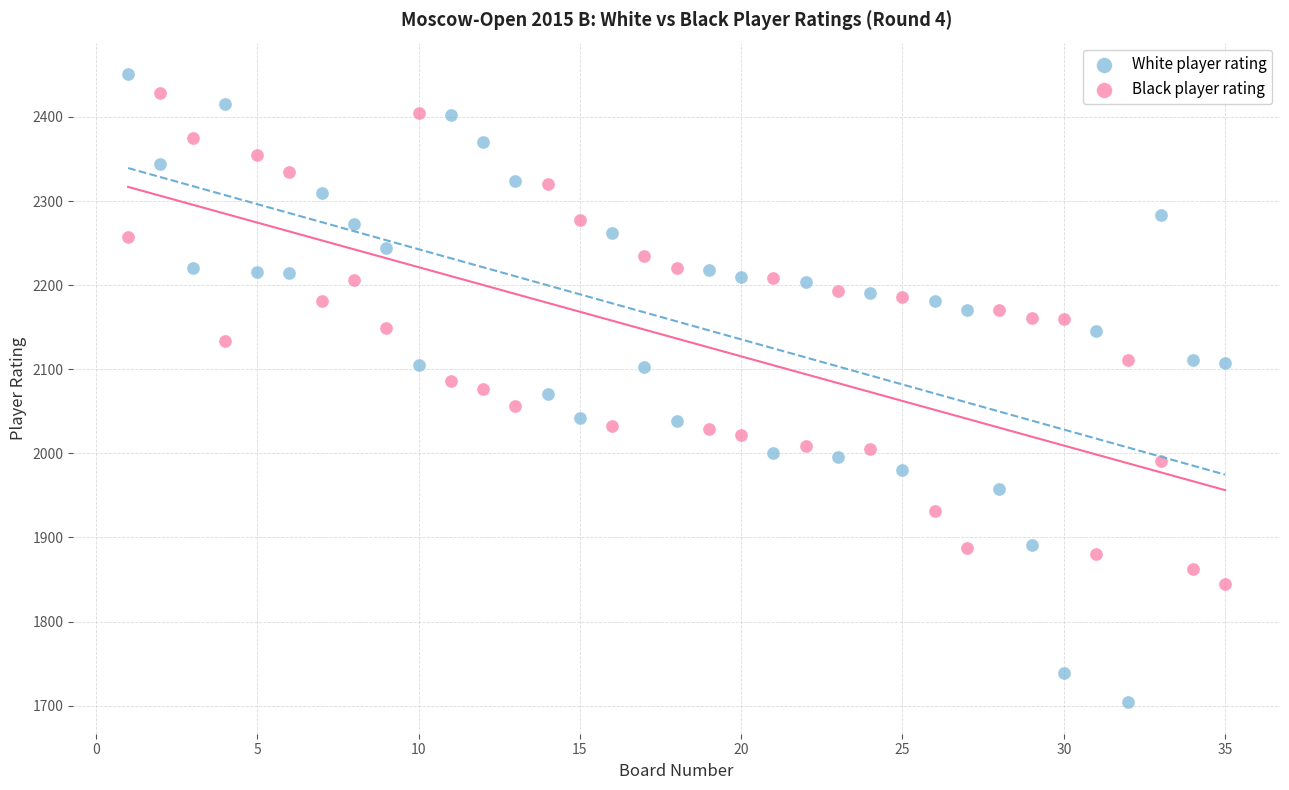

Which series reaches the maximum Y coordinate?

White player rating